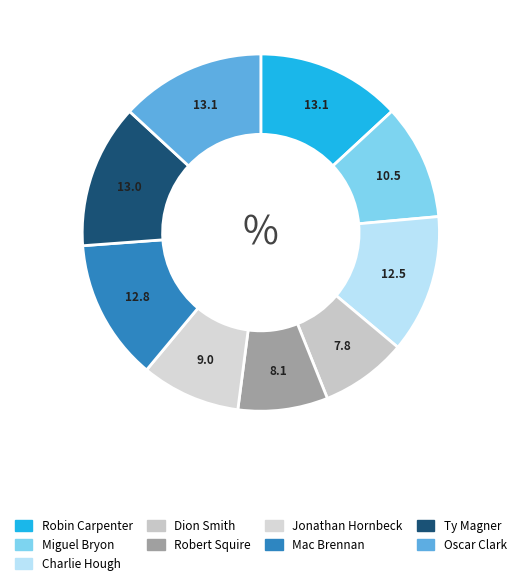

What portion of the pie excludes Charlie Hough?

87.5%